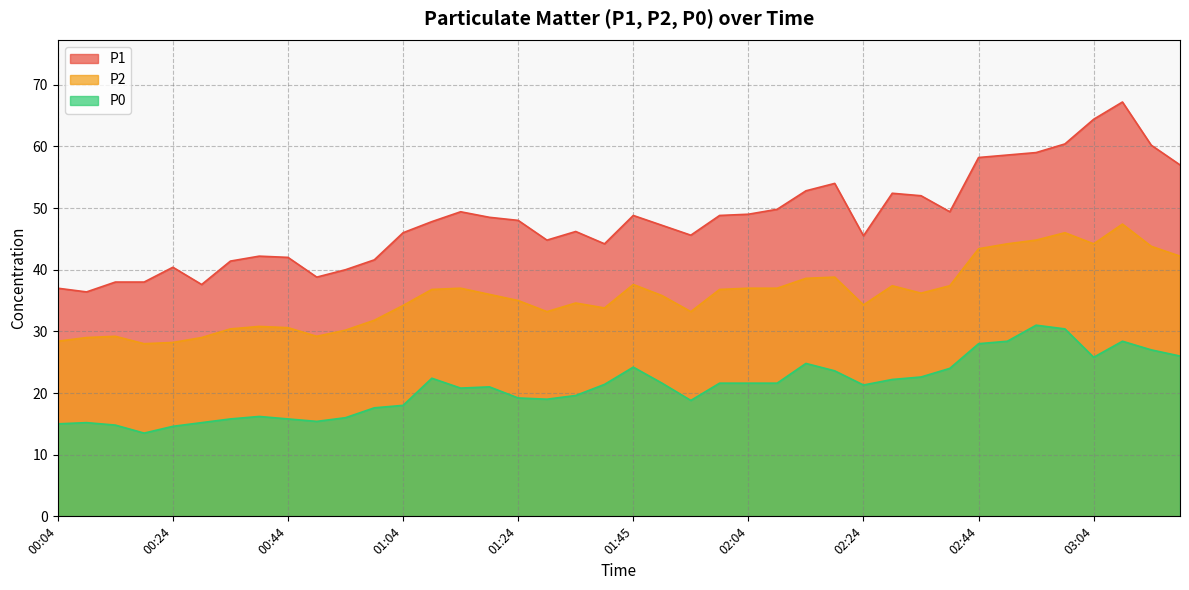

Which has a higher value, 00:34 or 00:19?

00:34